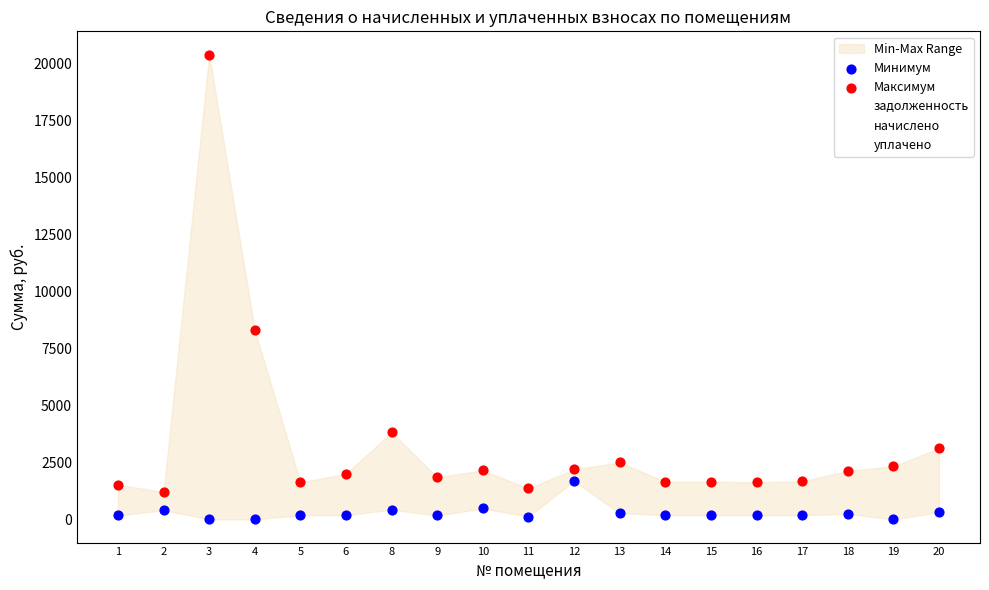

Which series contains the lowest Y value?

уплачено